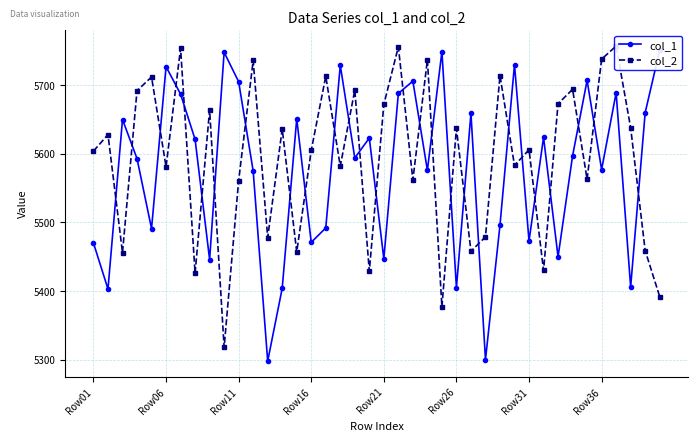

Is the value of col_2 at Row16 greater than the value of col_1 at Row36?

Yes